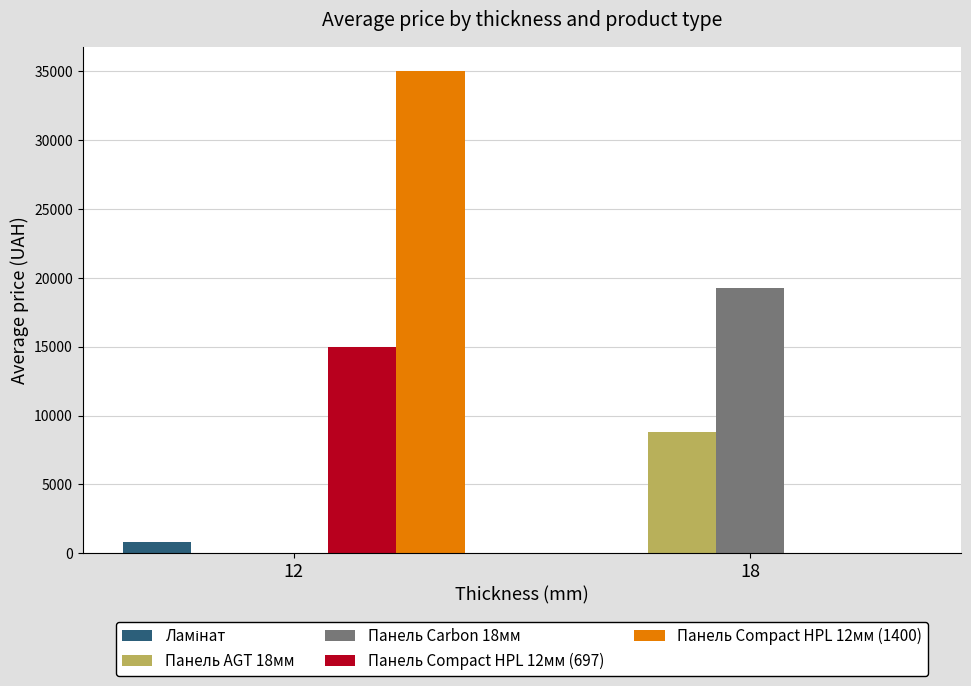

The value of Панель Carbon 18мм at 18 is 33507.2. True or false?

False